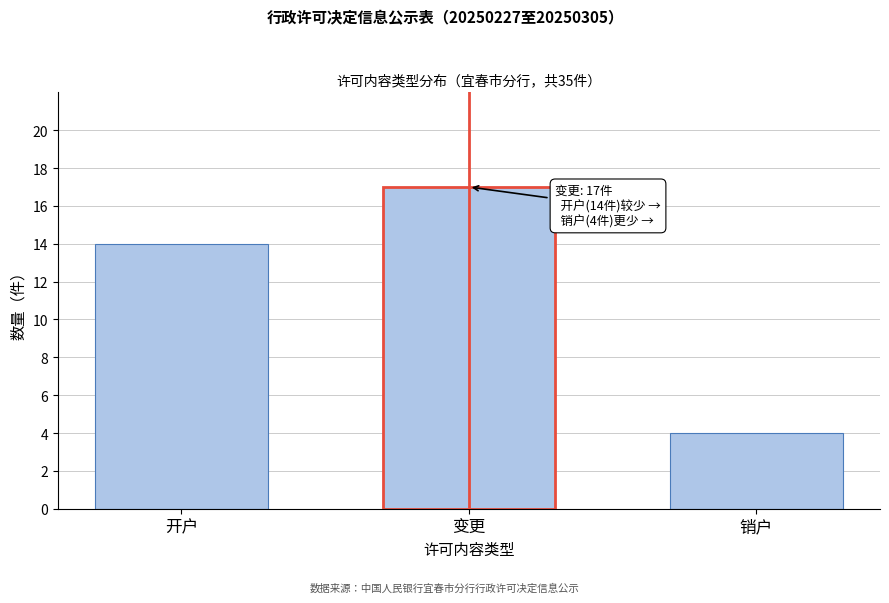

Reading right to left, extract all data points from this chart.

销户=4	变更=17	开户=14